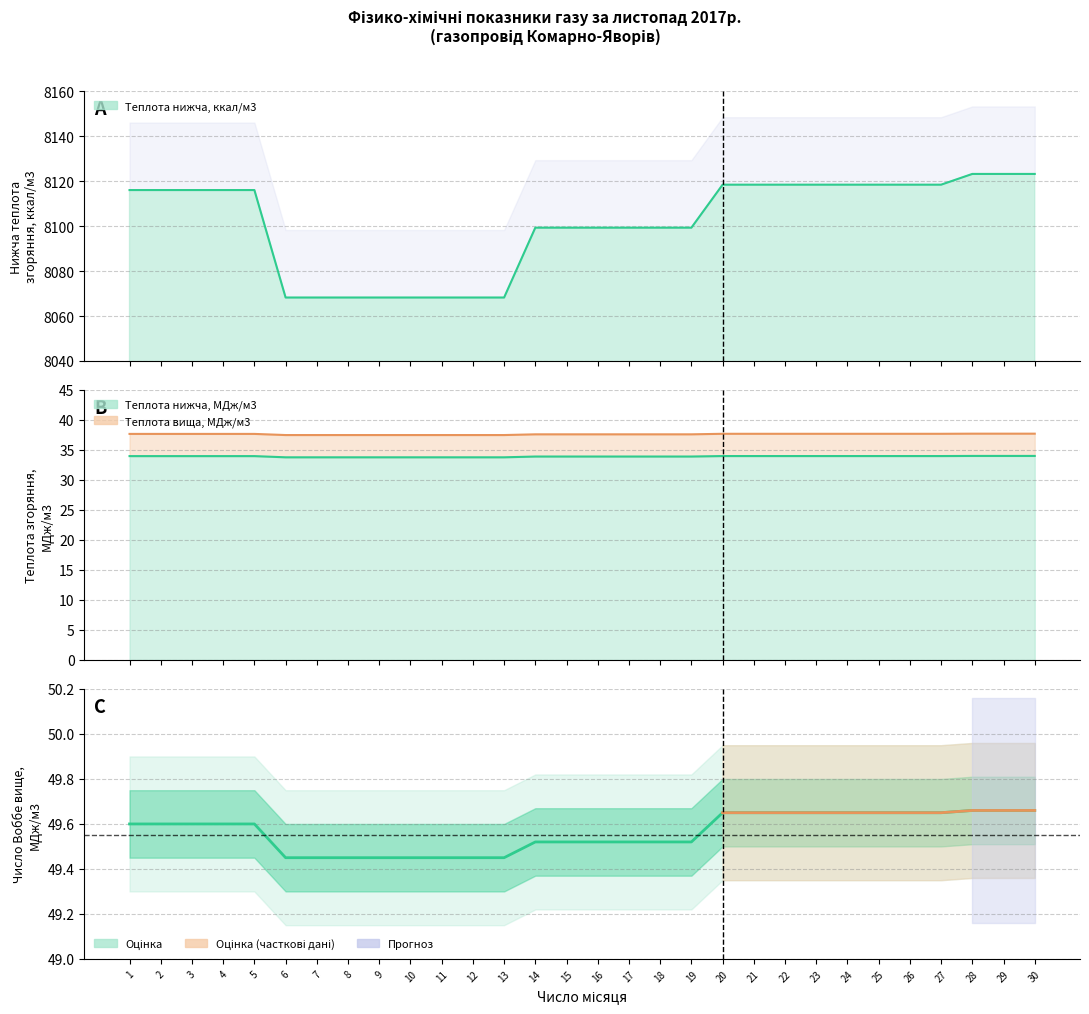

Rank the categories by value from lowest to highest.

6, 7, 8, 9, 10, 11, 12, 13, 14, 15, 16, 17, 18, 19, 1, 2, 3, 4, 5, 20, 21, 22, 23, 24, 25, 26, 27, 28, 29, 30